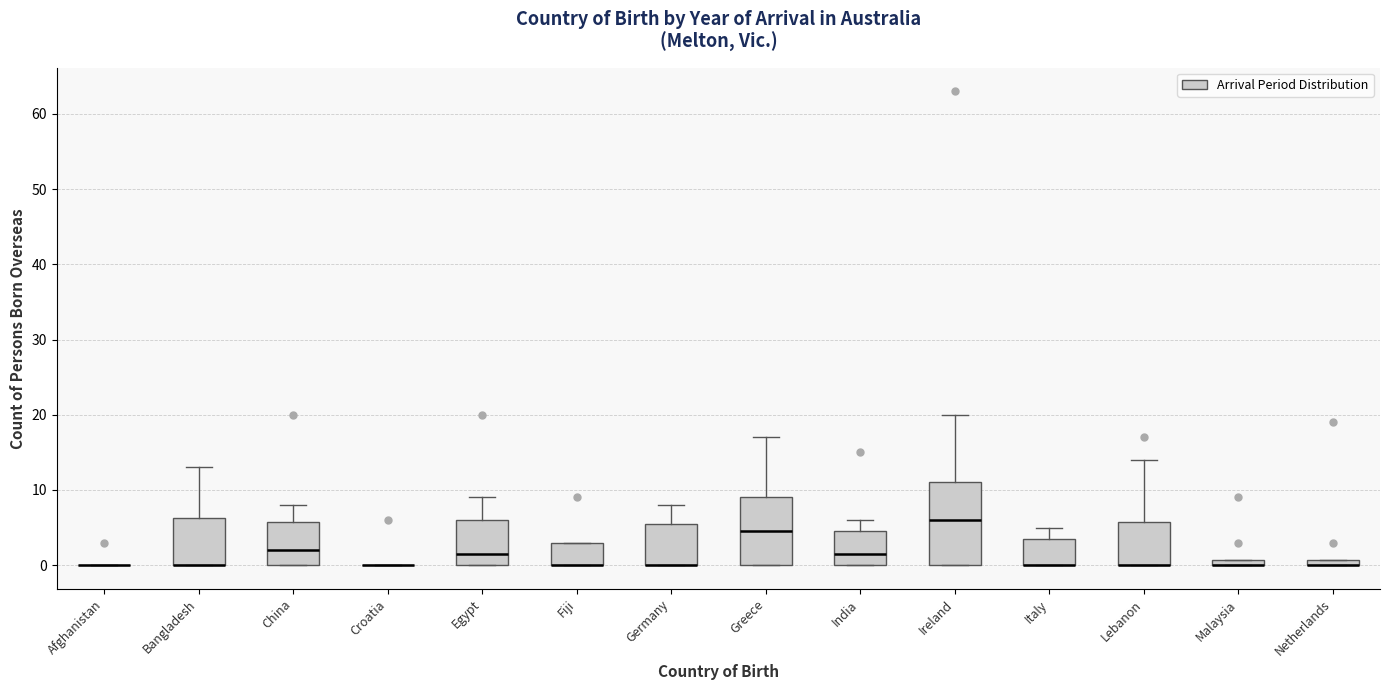

Where is the lower edge of the box for Fiji on the y-axis? The values are not printed on the chart, so give them approximately, as read against the axis.

0